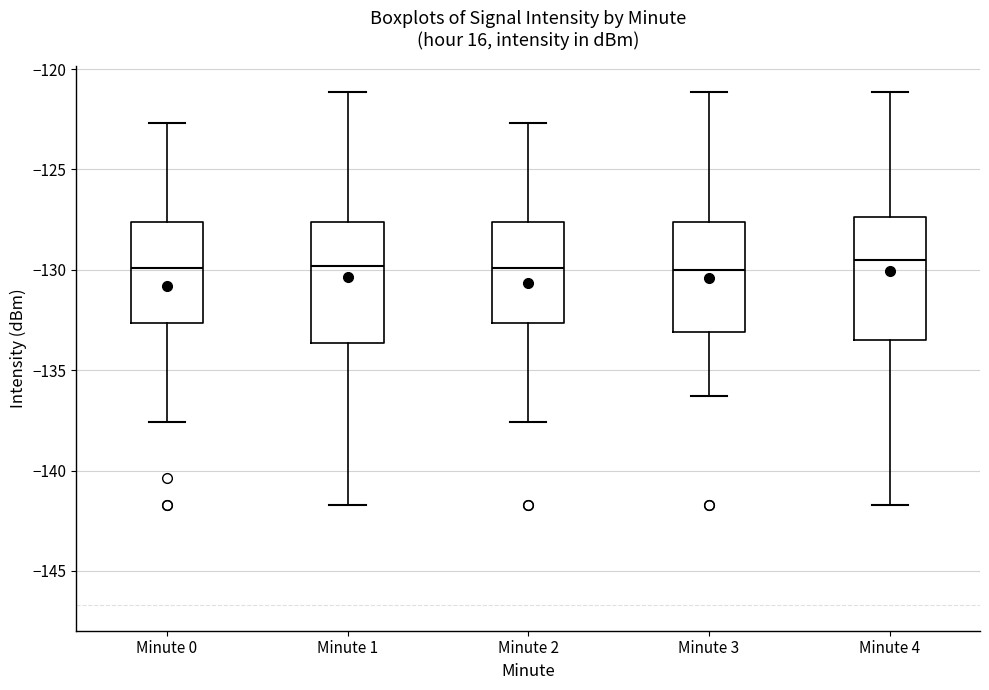

Where does the lower whisker of the box for Minute 4 end on the y-axis? The values are not printed on the chart, so give them approximately, as read against the axis.

-141.5